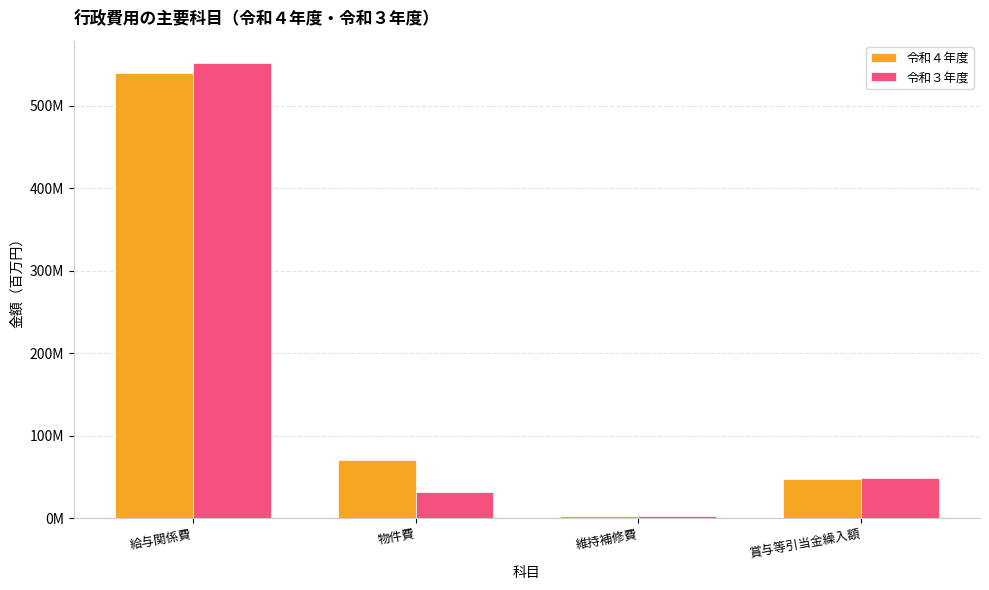

At 維持補修費, list the series in order from smallest to largest.

令和３年度, 令和４年度